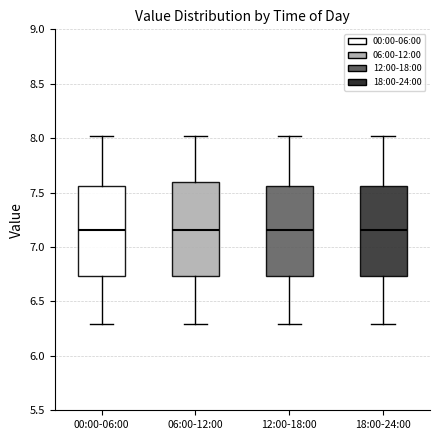

Reading left to right, transcribe this box plot: for each box, give where its median line is, the range the box spans, and where its two whiskers end, as read against the y-axis. The values are not printed on the chart, so give them approximately, as read against the axis.

00:00-06:00: median 7.15, box 6.75 to 7.55, whiskers 6.30 to 8.00
06:00-12:00: median 7.15, box 6.75 to 7.60, whiskers 6.30 to 8.00
12:00-18:00: median 7.15, box 6.75 to 7.55, whiskers 6.30 to 8.00
18:00-24:00: median 7.15, box 6.75 to 7.55, whiskers 6.30 to 8.00